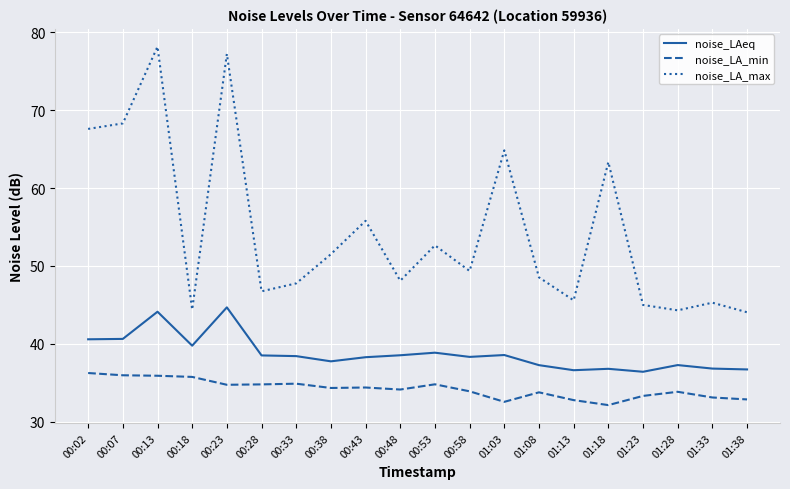

The noise_LA_min series shows 8.5 at 00:38. True or false?

False